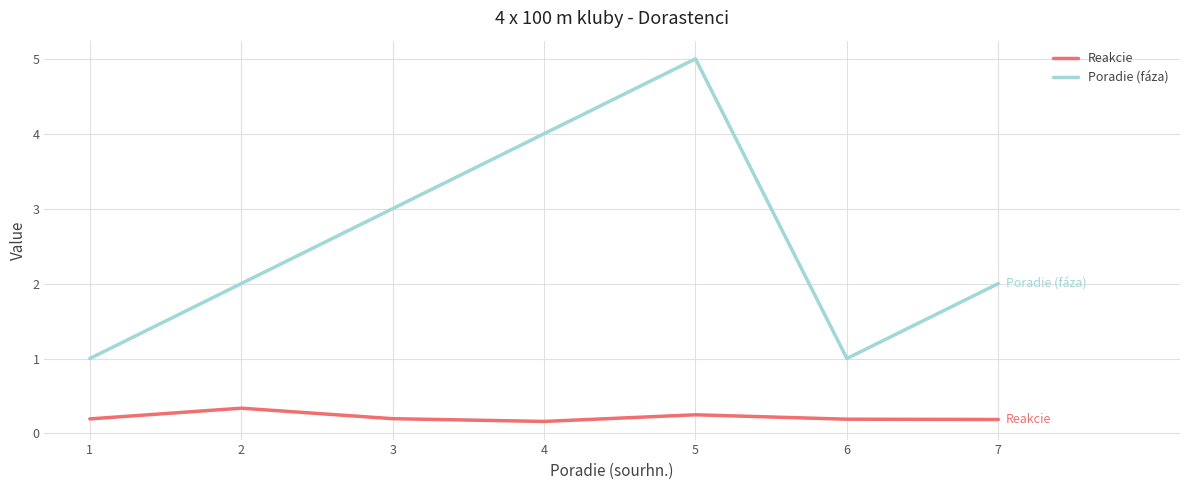

What is the difference between the highest and lowest values at 7?

1.8